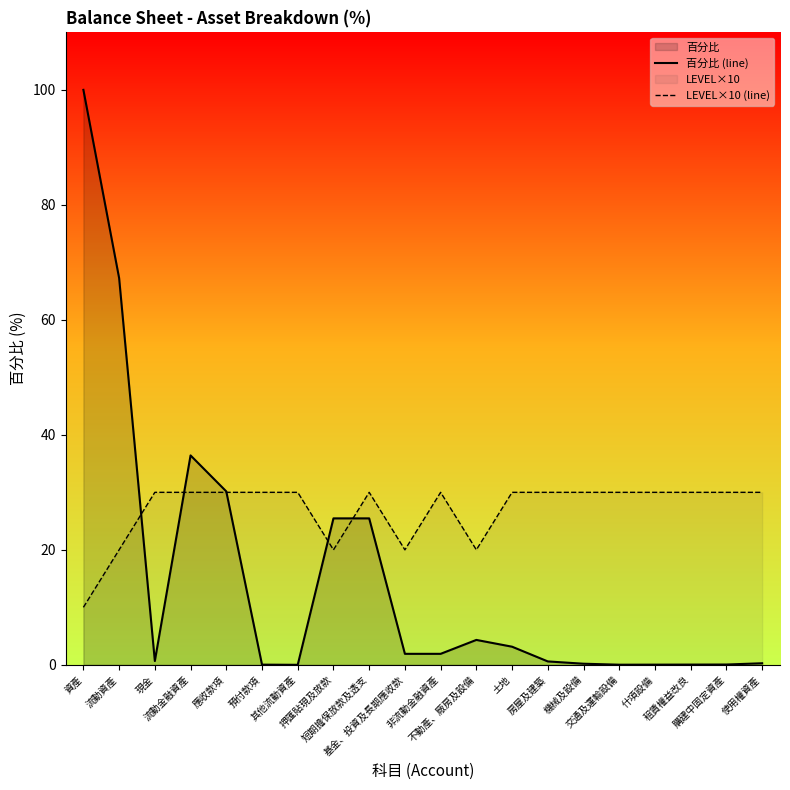

Which label corresponds to the largest value in the chart?

資產